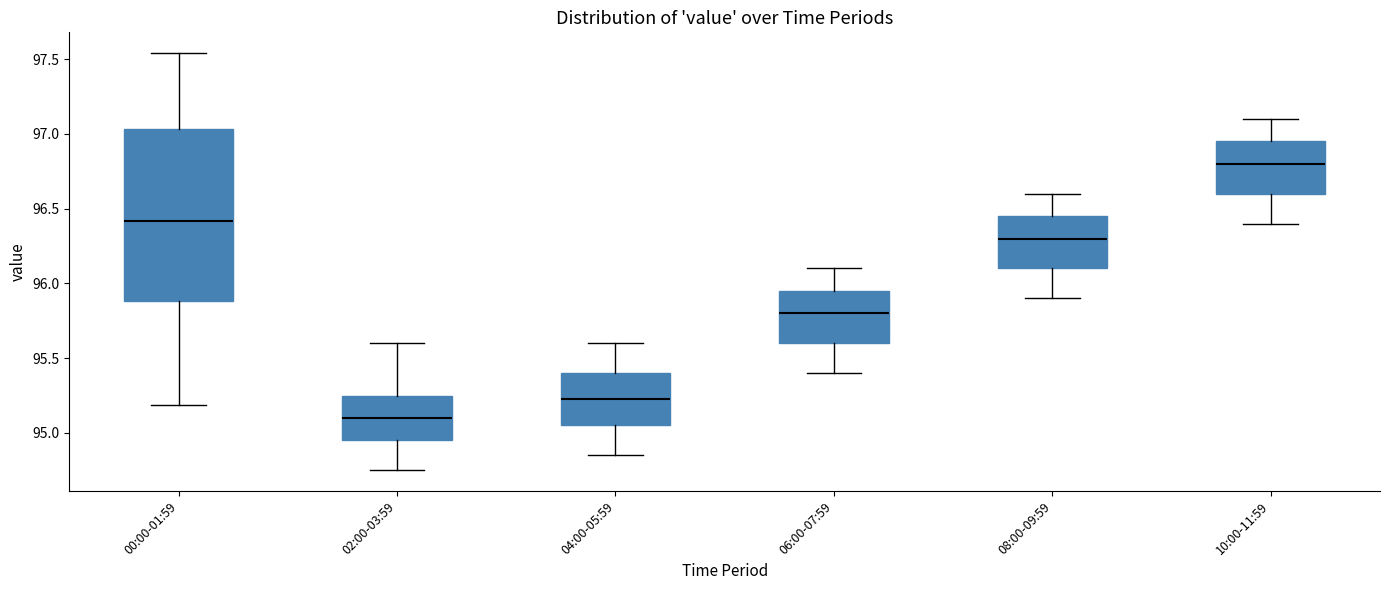

Reading left to right, read every box against the y-axis: the position of its median line, the range the box covers, and the ends of its whiskers. The values are not printed on the chart, so give them approximately, as read against the axis.

00:00-01:59: median 96.40, box 95.90 to 97.05, whiskers 95.20 to 97.55
02:00-03:59: median 95.10, box 94.95 to 95.25, whiskers 94.75 to 95.60
04:00-05:59: median 95.25, box 95.05 to 95.40, whiskers 94.85 to 95.60
06:00-07:59: median 95.80, box 95.60 to 95.95, whiskers 95.40 to 96.10
08:00-09:59: median 96.30, box 96.10 to 96.45, whiskers 95.90 to 96.60
10:00-11:59: median 96.80, box 96.60 to 96.95, whiskers 96.40 to 97.10